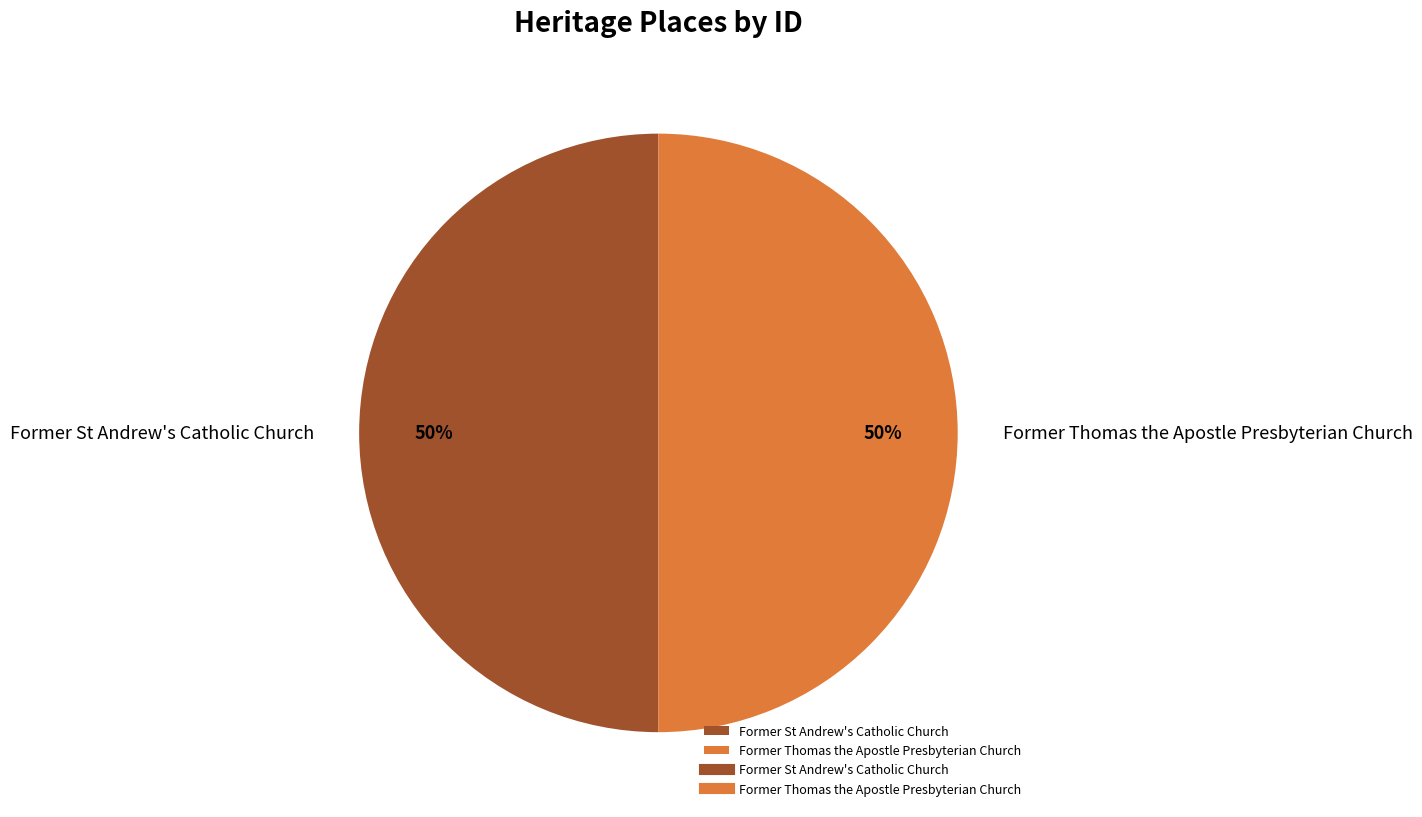

Approximately how many times larger is the value at Former St Andrew's Catholic Church compared to Former Thomas the Apostle Presbyterian Church?

1.0